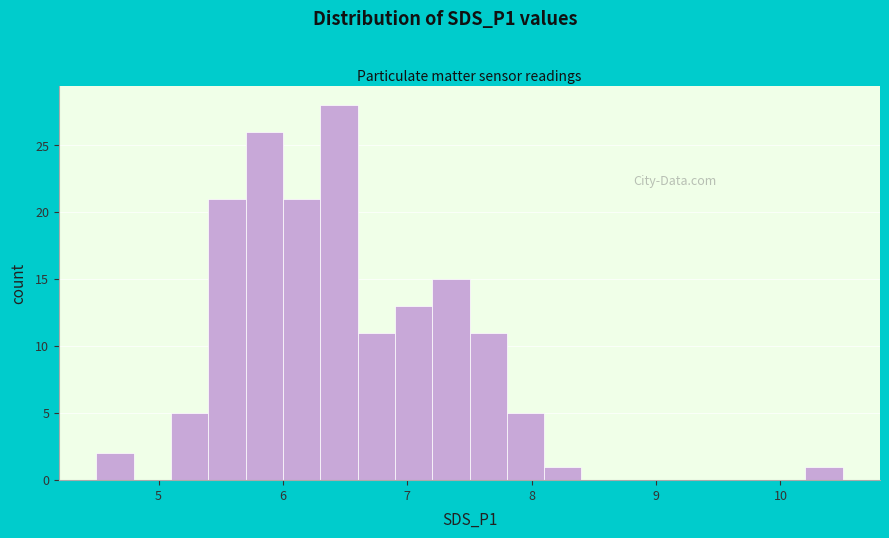

Read against the x-axis, roughly where is the centre of the tallest bar?

6.5